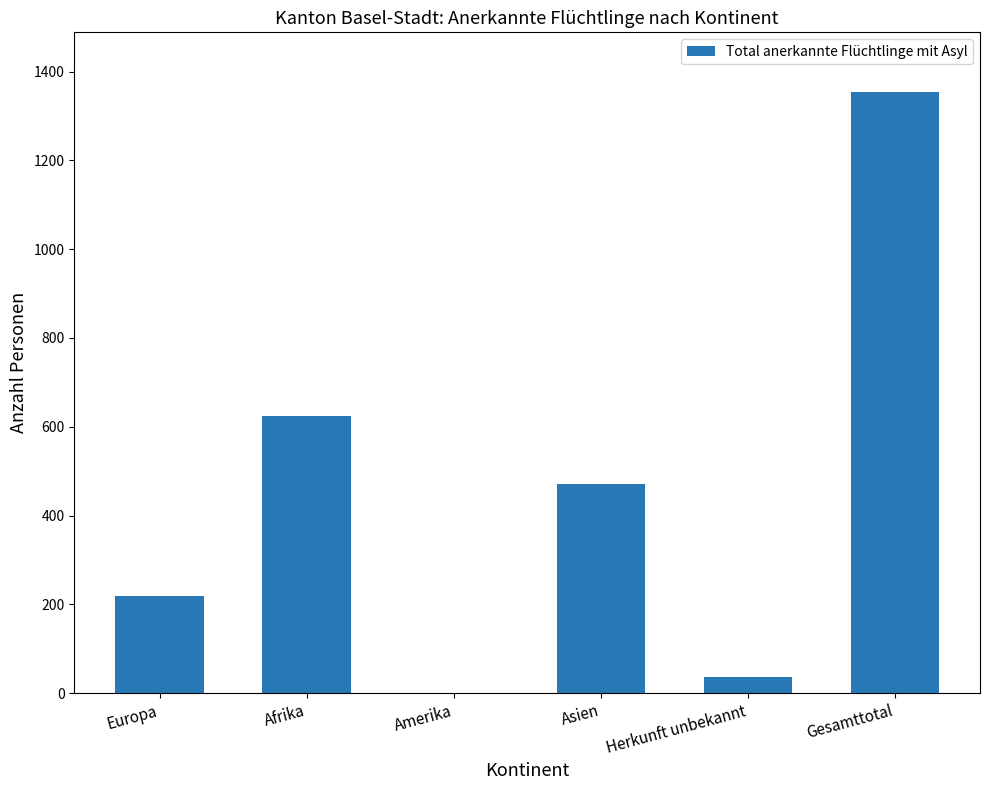

What is the approximate value at Afrika, to the nearest 10?

620